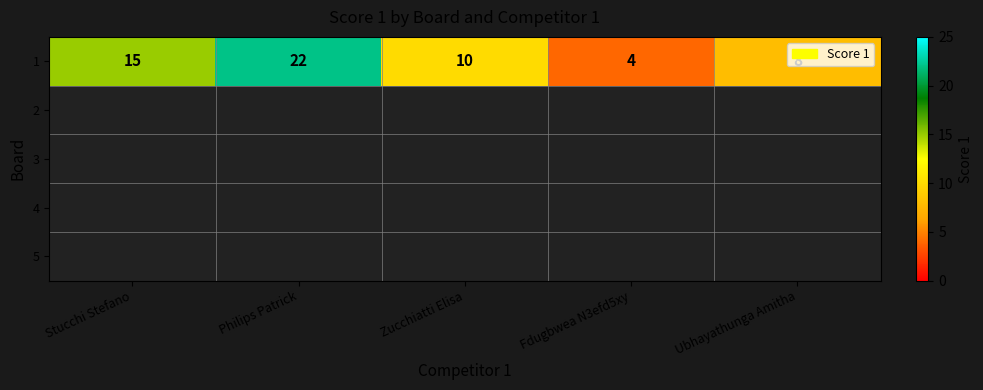

List the labels in order of value, smallest first.

Fdugbwea N3efd5xy, Ubhayathunga Amitha, Zucchiatti Elisa, Stucchi Stefano, Philips Patrick